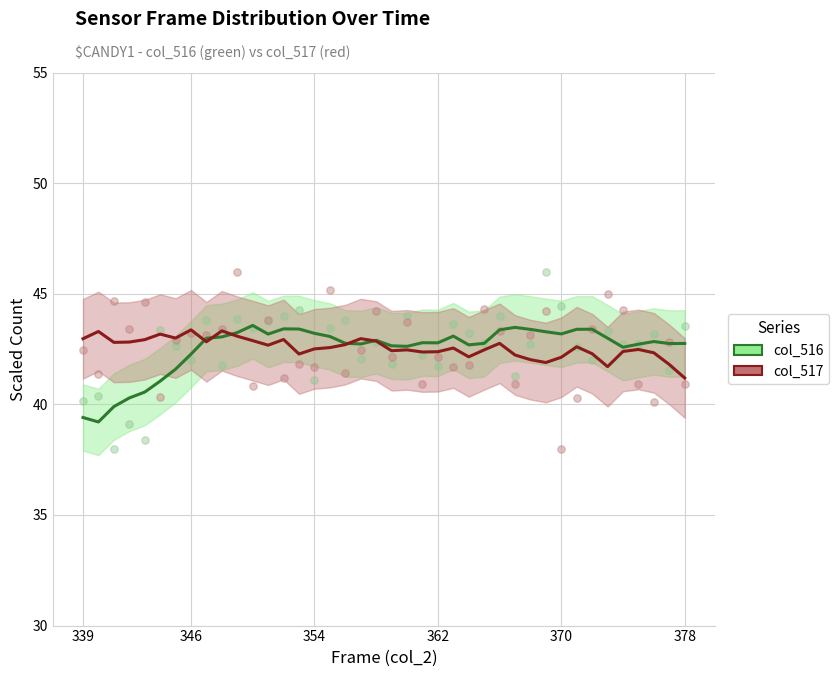

Which series reaches the maximum Y coordinate?

col_516